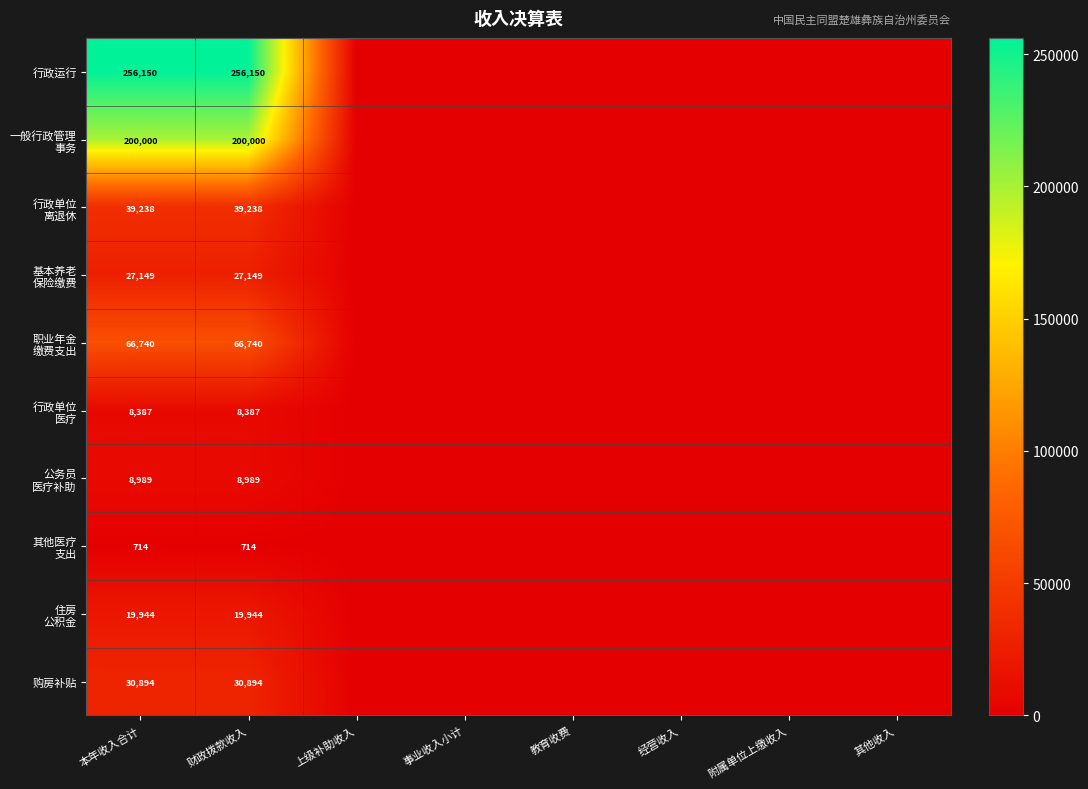

At how many categories does at least one series exceed 57180?

2